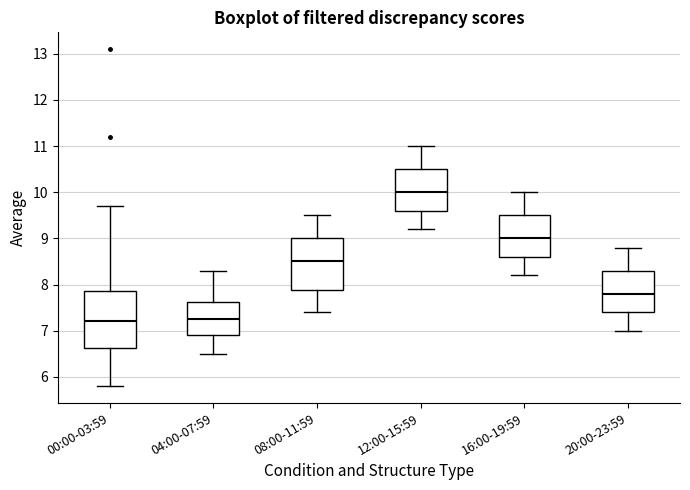

Reading left to right, transcribe this box plot: for each box, give where its median line is, the range the box spans, and where its two whiskers end, as read against the y-axis. The values are not printed on the chart, so give them approximately, as read against the axis.

00:00-03:59: median 7.2, box 6.6 to 7.9, whiskers 5.8 to 9.7
04:00-07:59: median 7.3, box 6.9 to 7.6, whiskers 6.5 to 8.3
08:00-11:59: median 8.5, box 7.9 to 9.0, whiskers 7.4 to 9.5
12:00-15:59: median 10.0, box 9.6 to 10.5, whiskers 9.2 to 11.0
16:00-19:59: median 9.0, box 8.6 to 9.5, whiskers 8.2 to 10.0
20:00-23:59: median 7.8, box 7.4 to 8.3, whiskers 7.0 to 8.8